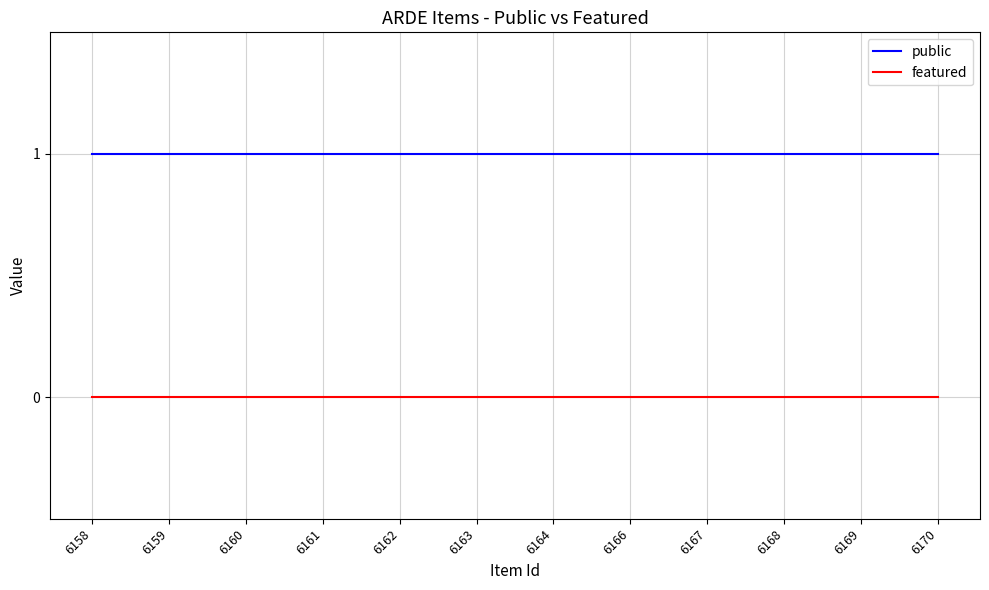

What is the sum of all public values?

12